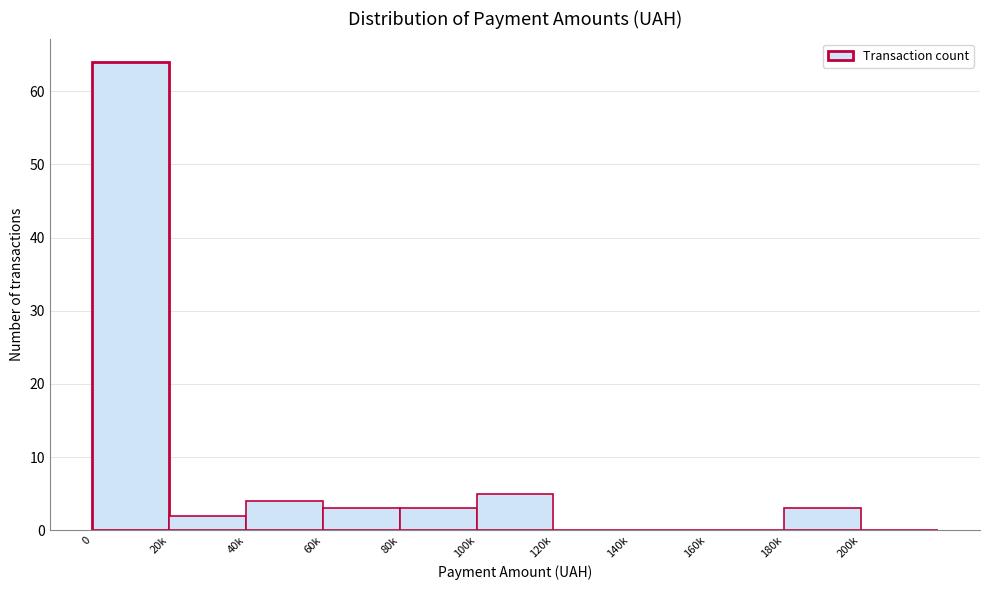

Reading left to right, transcribe all the data shown in this chart.

0=64	20k=2	40k=4	60k=3	80k=3	100k=5	120k=0	140k=0	160k=0	180k=3	200k=0